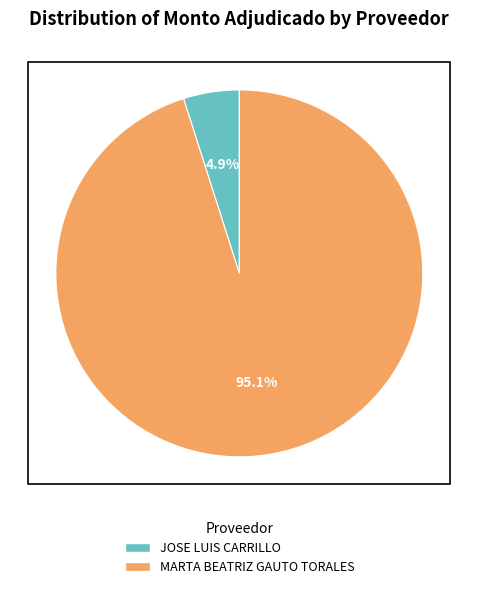

The MARTA BEATRIZ GAUTO TORALES slice represents 89% of the pie. True or false?

False